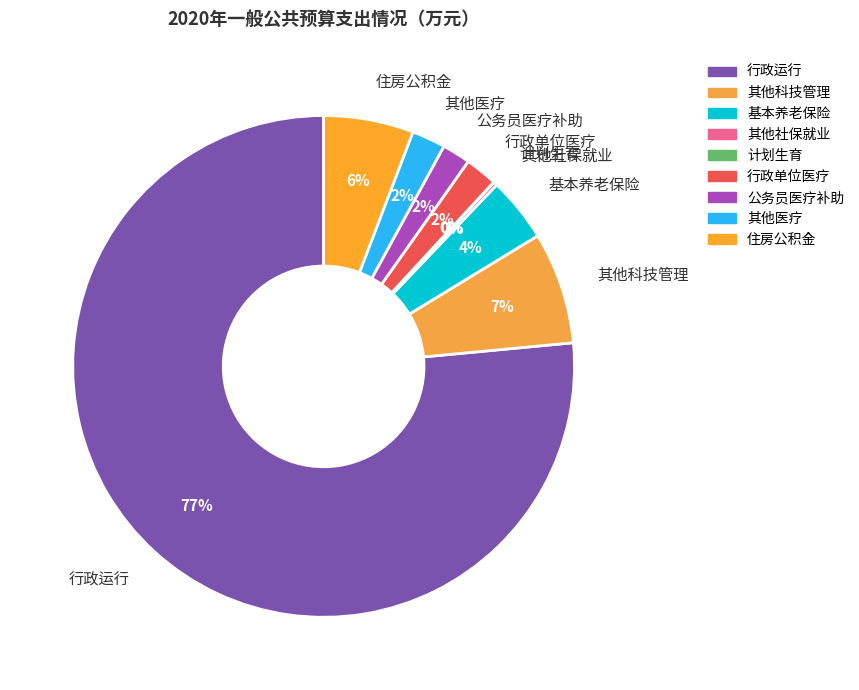

To the nearest percent, what is the difference between the 基本养老保险 and 行政单位医疗 slice percentages?

2%